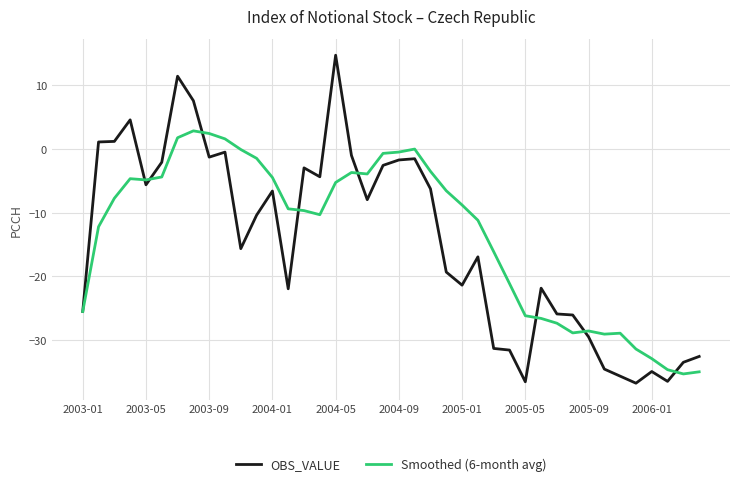

Does the chart have visible grid lines?

Yes